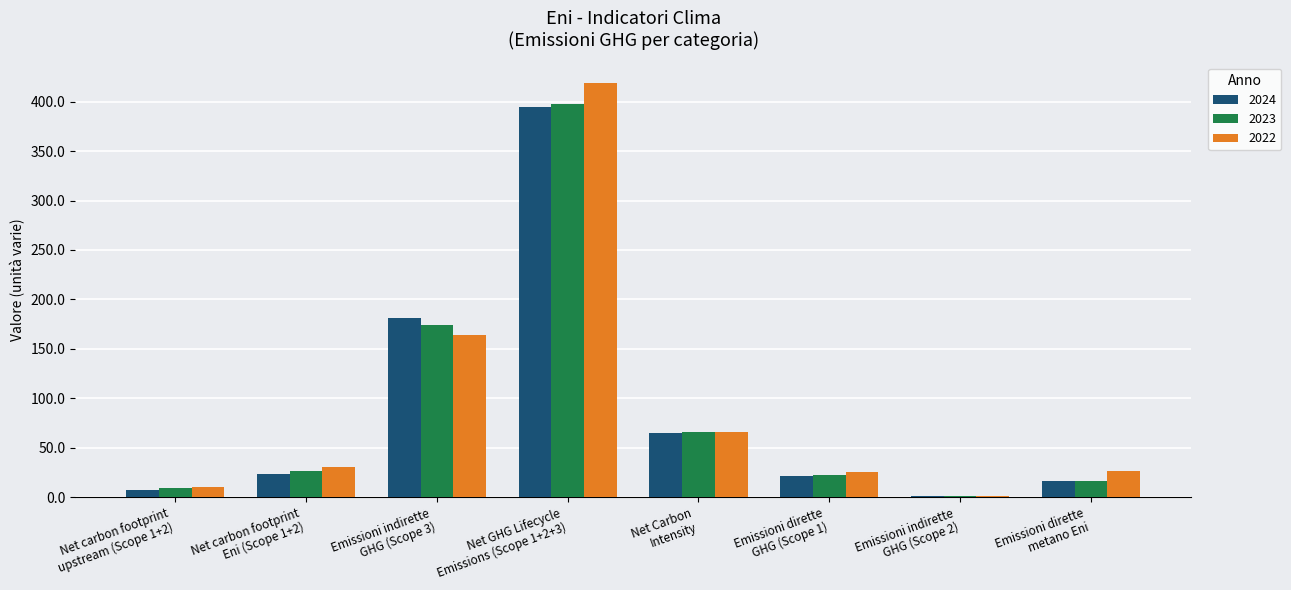

What is the greatest value displayed?

419.0